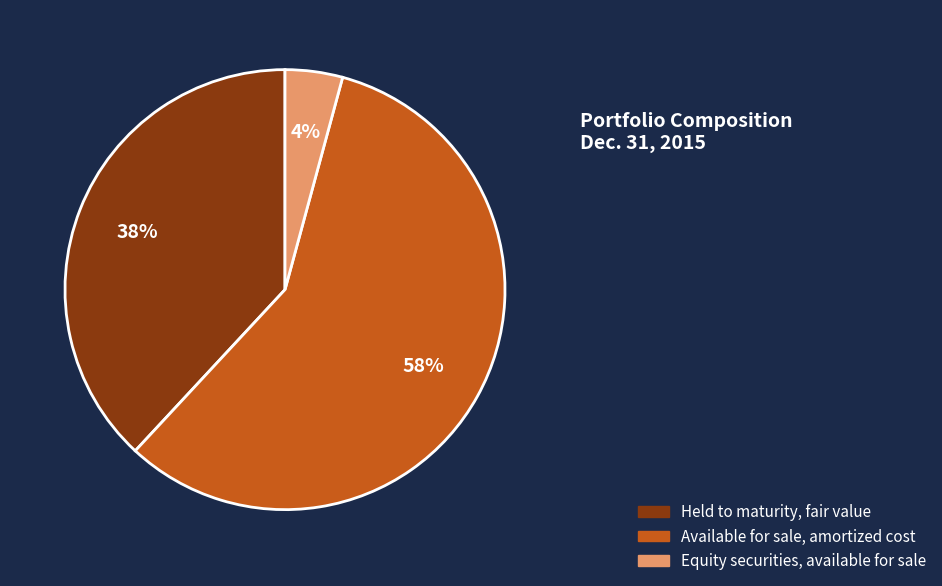

Between Available for sale, amortized cost and Held to maturity, fair value, which is larger?

Available for sale, amortized cost